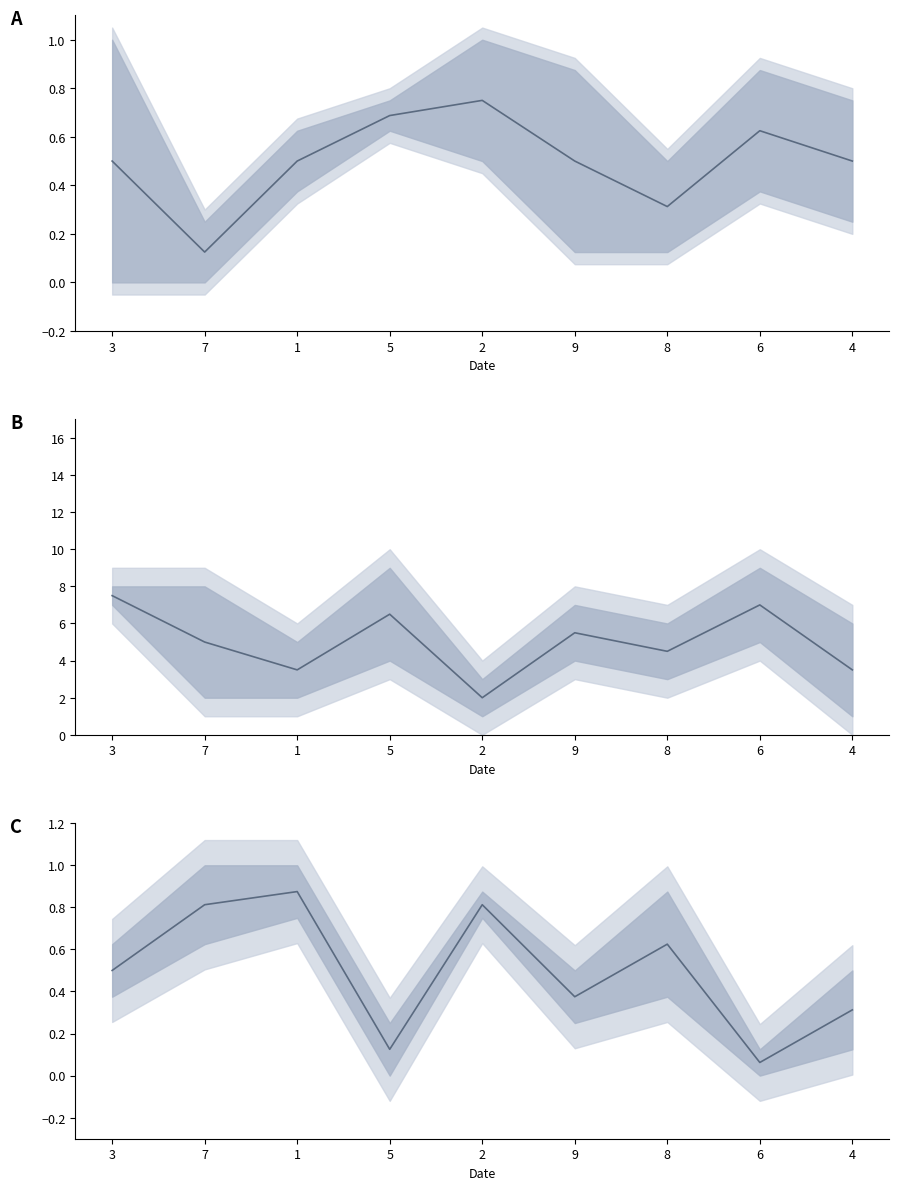

What is the total value across all series at 6?

7.7